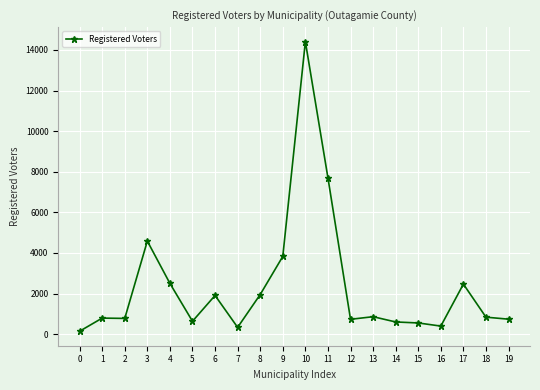

What is the change in value from 0 to 11?

+7554